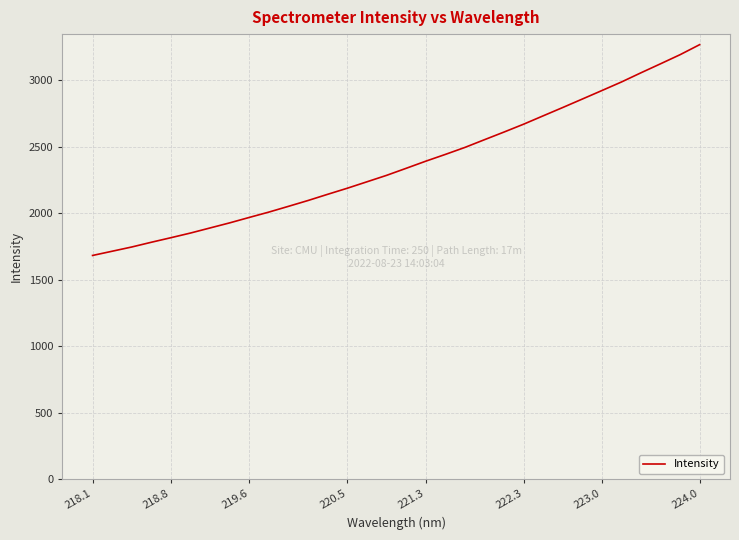

Count the number of data series in this chart.

1